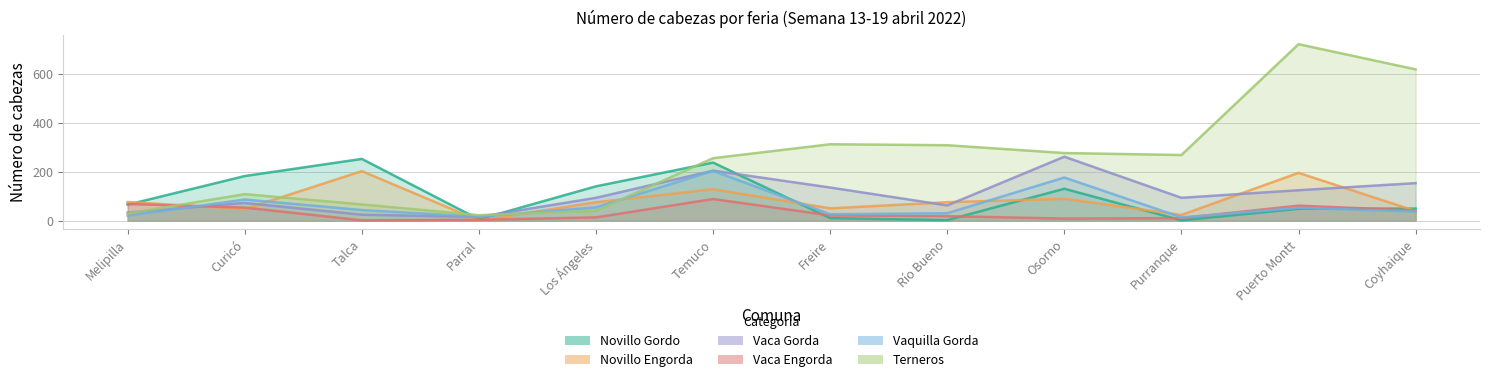

True or false: Vaquilla Gorda has a value of 203 at Temuco.

True